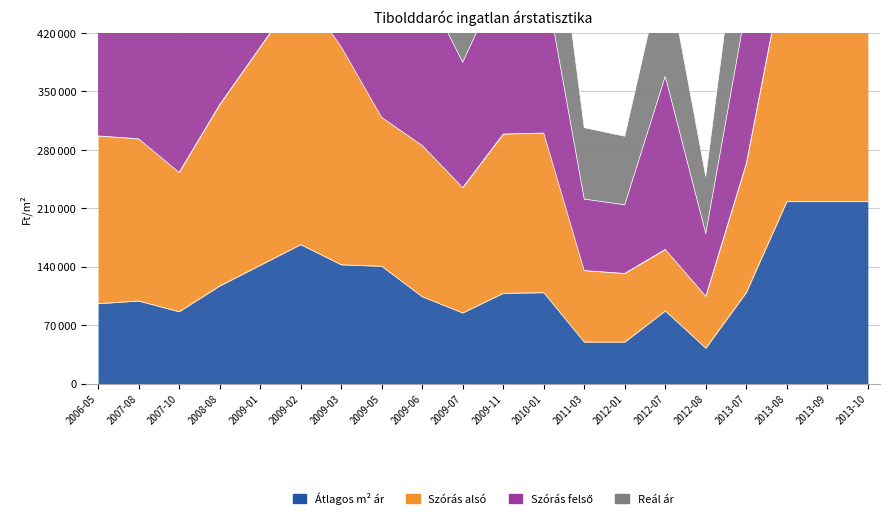

What is the greatest value displayed?

1239868